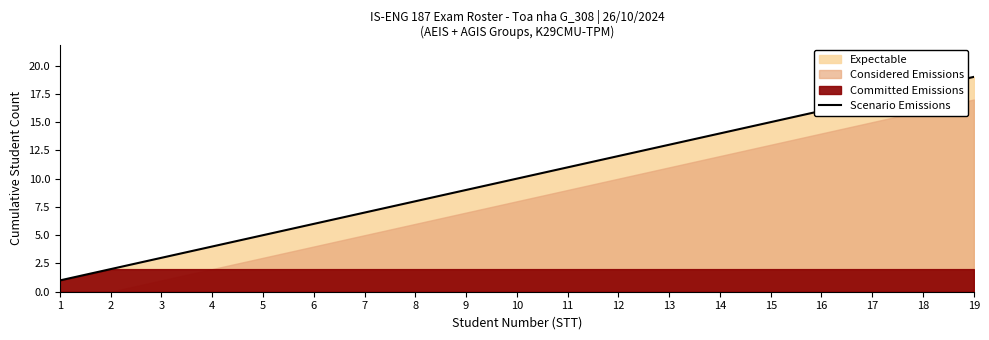

How many data points are above 10?

9